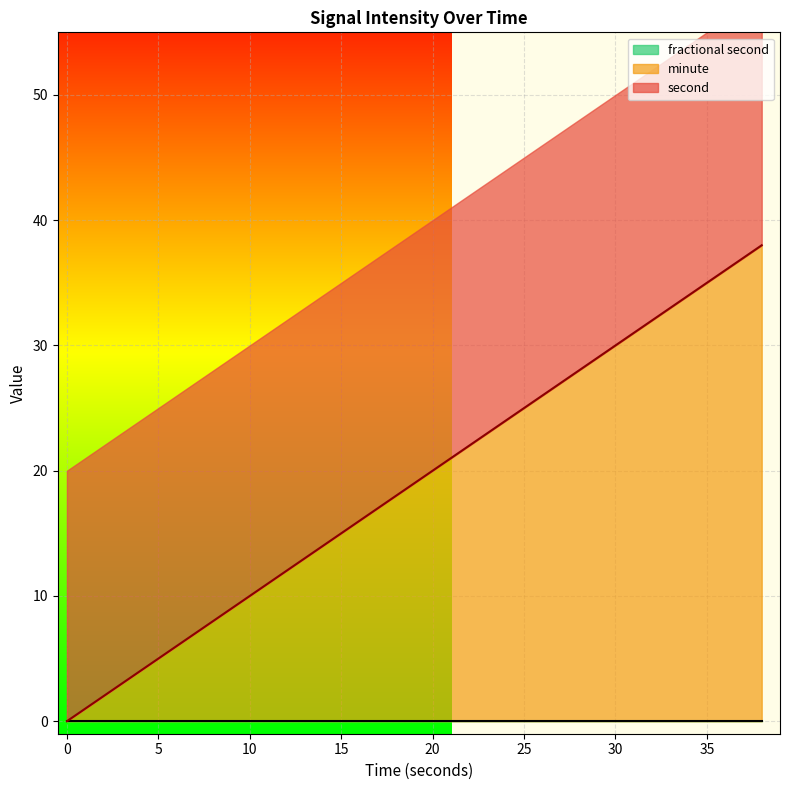

True or false: fractional second and minute cross at least once.

False